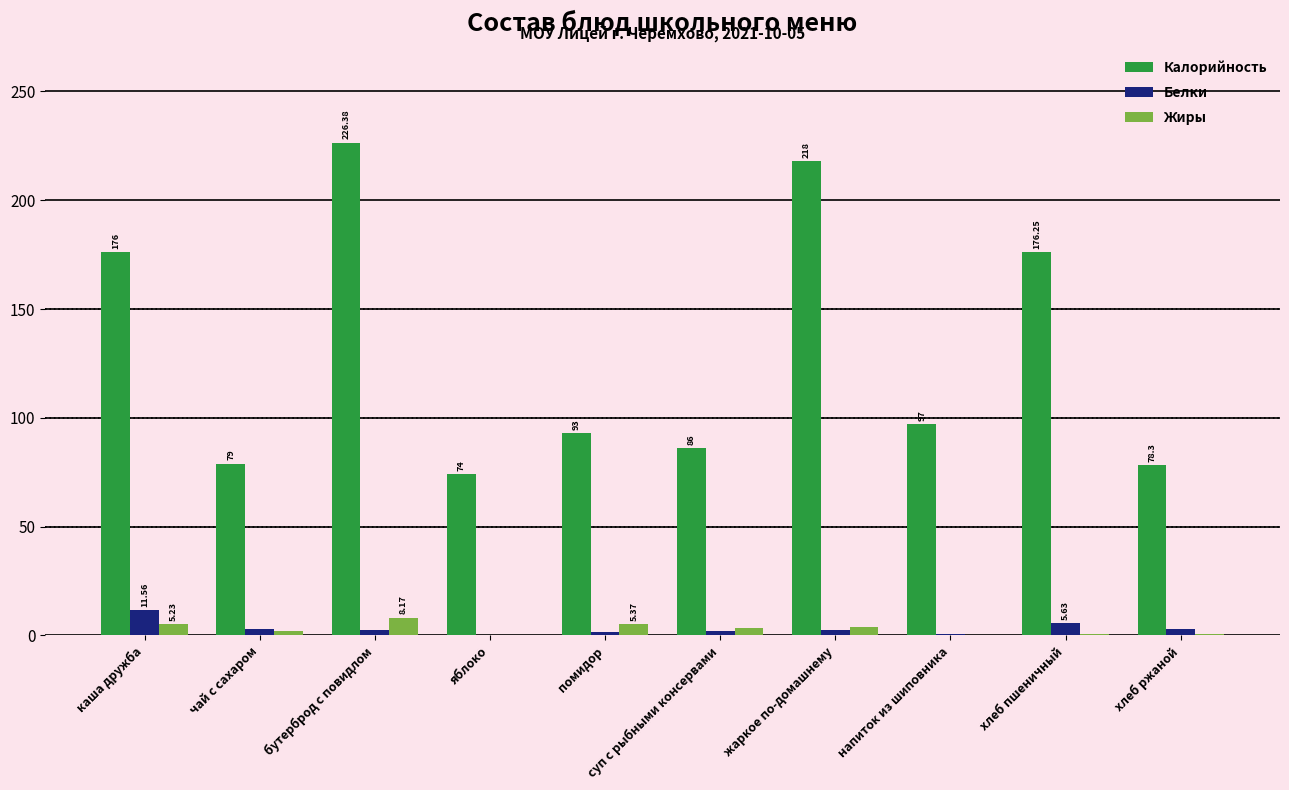

What is the sum of all Жиры values?

29.5